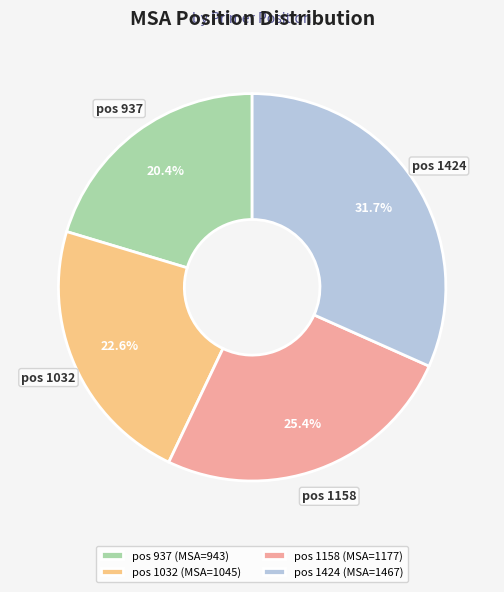

Is the sum of pos 937 and pos 1424 greater than half?

Yes